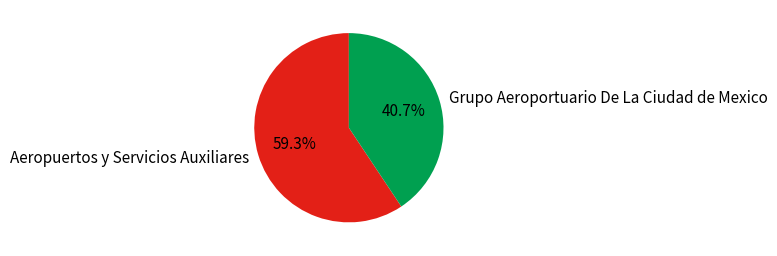

What percentage is the Aeropuertos y Servicios Auxiliares slice, to the nearest percent?

59%